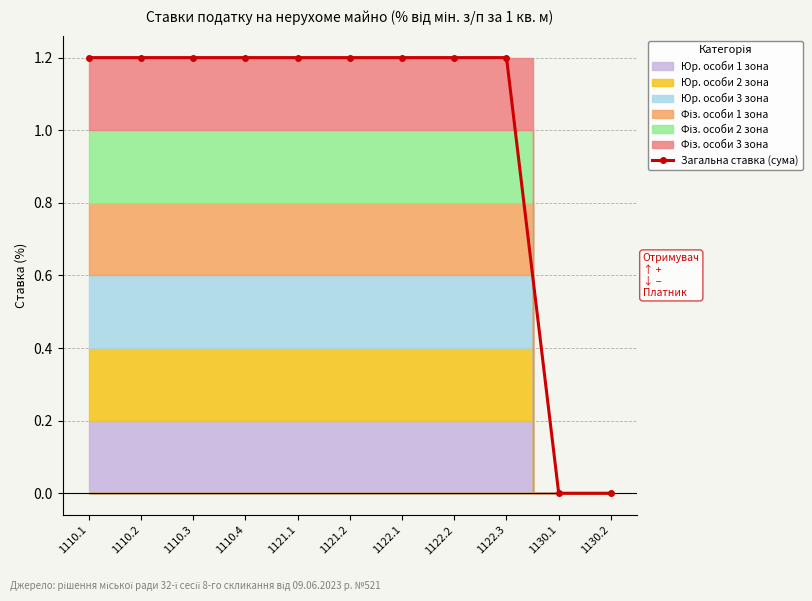

Count the number of categories in the chart.

11